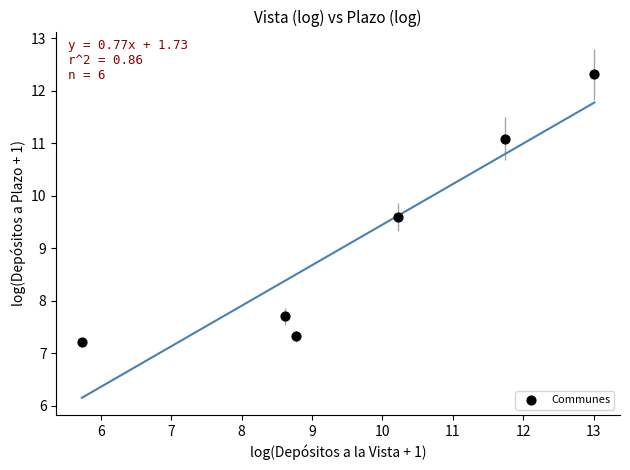

What Y value in the scatter plot is closest to 9?

9.6